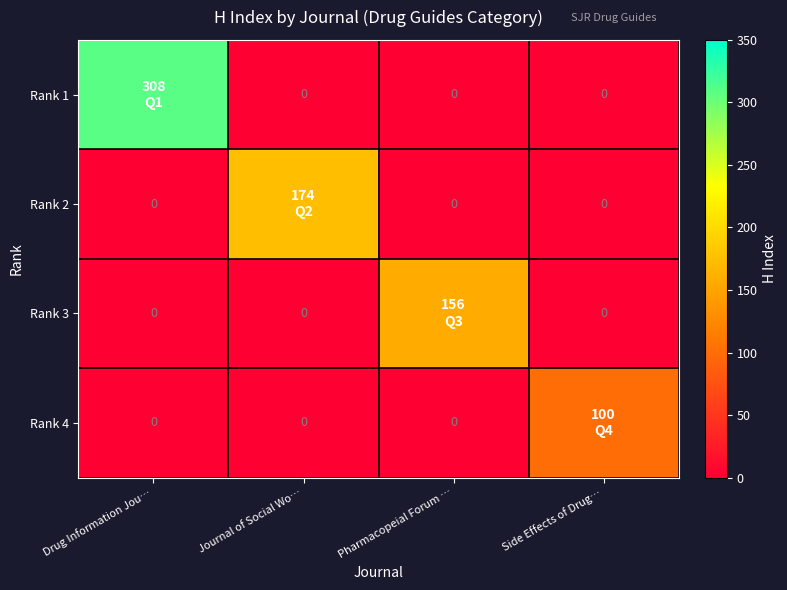

How many positive values does the Rank 2 series have?

1